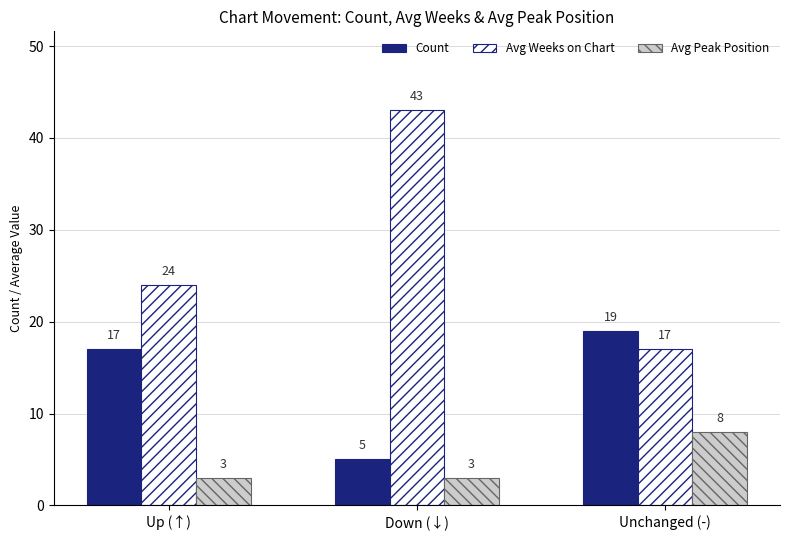

At how many categories does at least one series exceed 6?

3